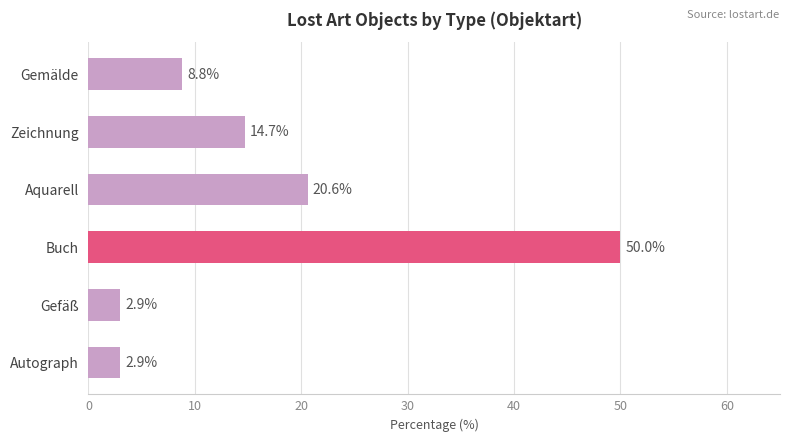

Reading bottom to top, extract all data points from this chart.

2.9	2.9	50.0	20.6	14.7	8.8